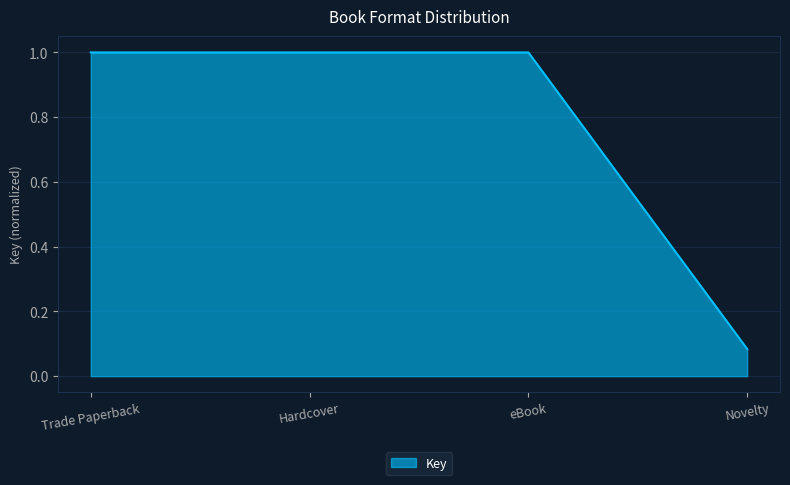

What is the difference between the maximum and minimum values?

0.9